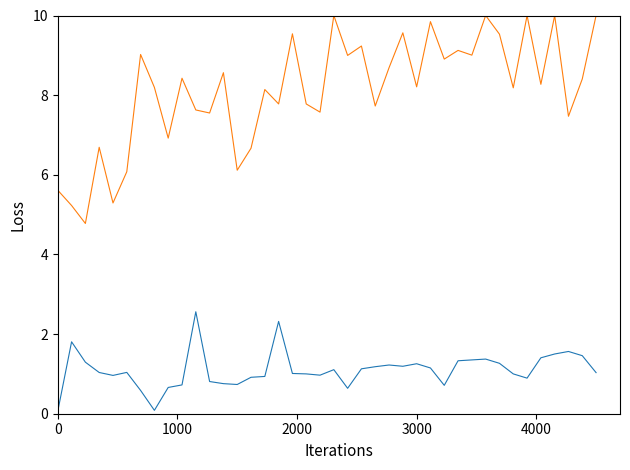

What is the maximum value shown in the chart?

10.0